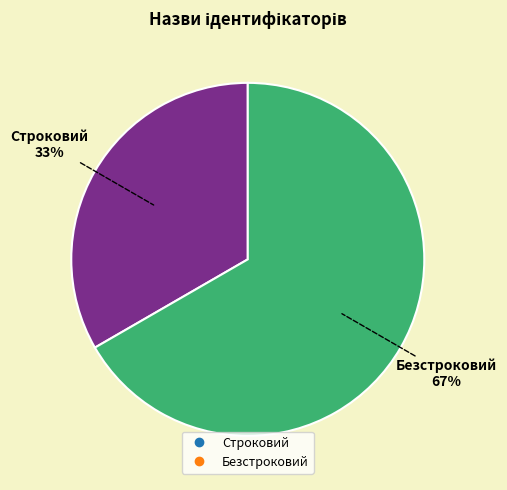

How many segments does this pie chart have?

2